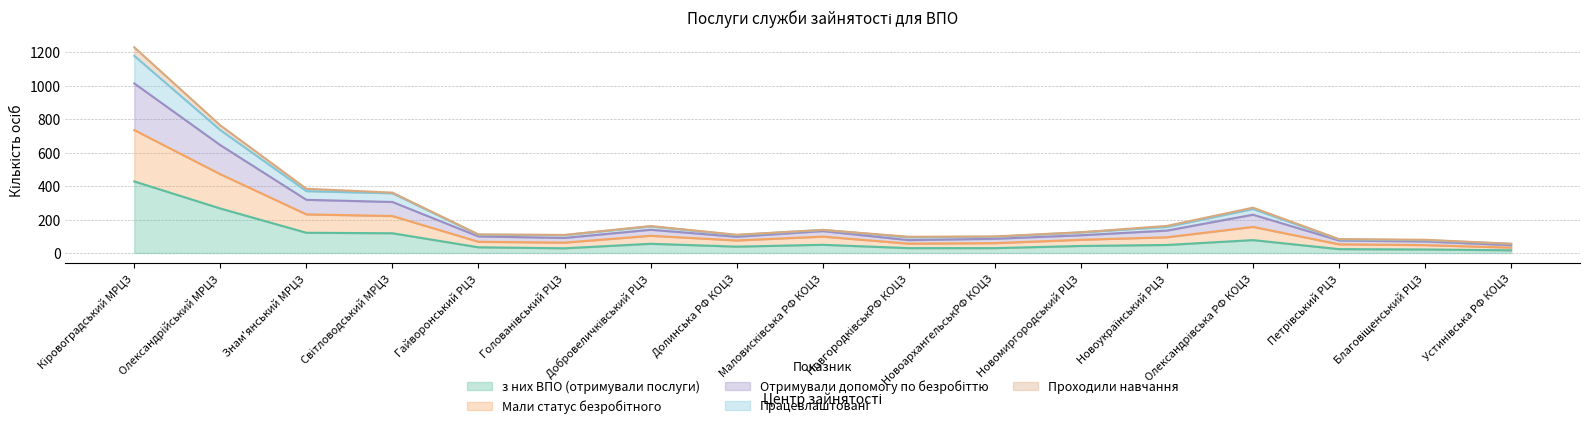

What is the average value of the з них ВПО (отримували послуги) series?

84